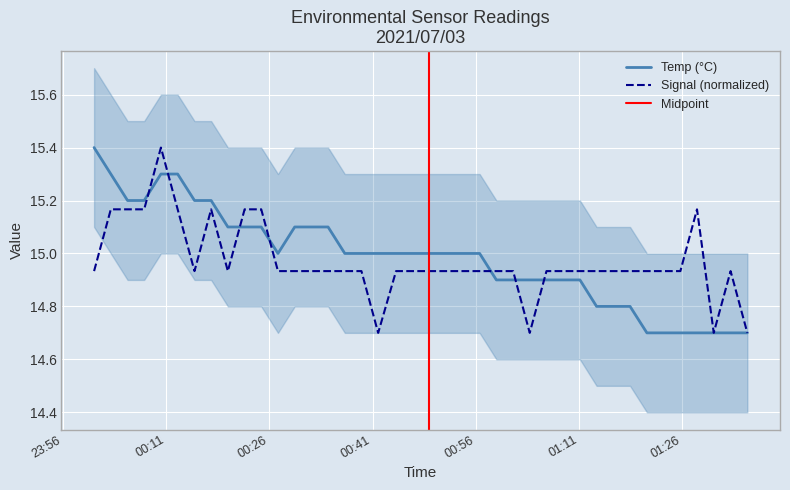

Which has a higher value, 2021/07/03 01:35:29 or 2021/07/03 01:16:00?

2021/07/03 01:16:00